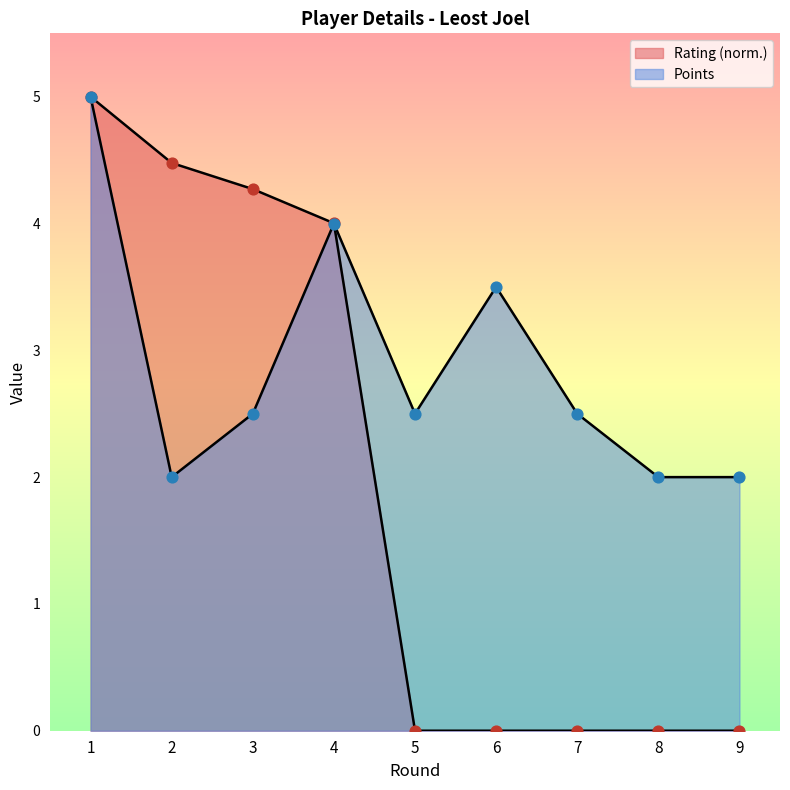

Which series reaches the minimum Y coordinate?

Rating